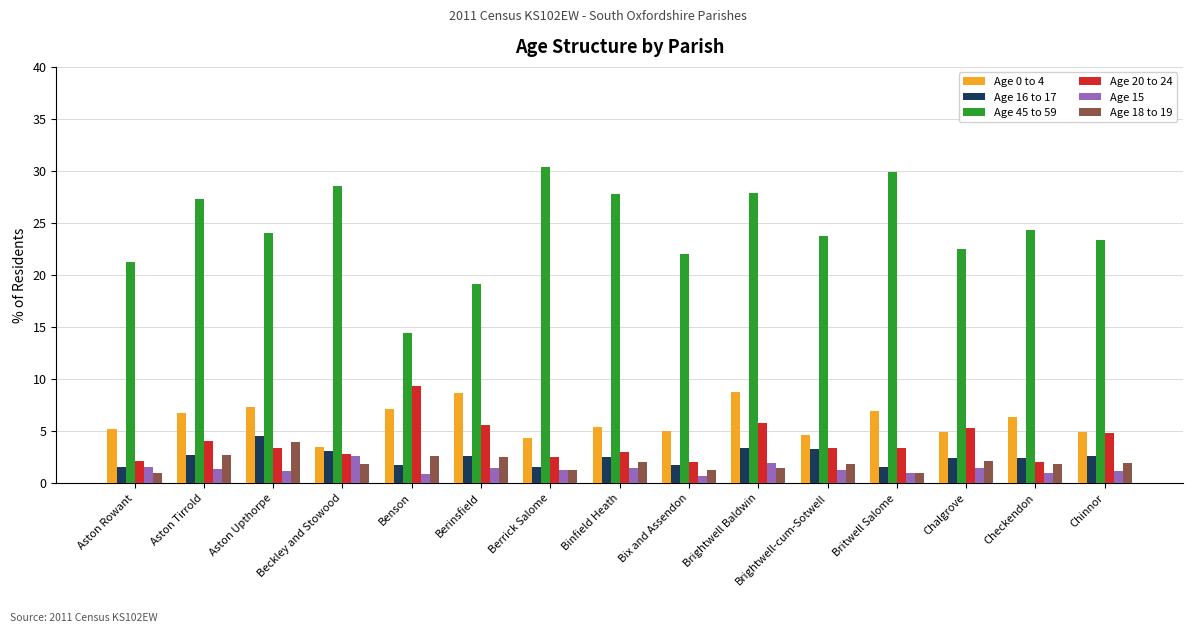

Between Aston Rowant and Beckley and Stowood, which series saw the biggest shift?

Age 45 to 59